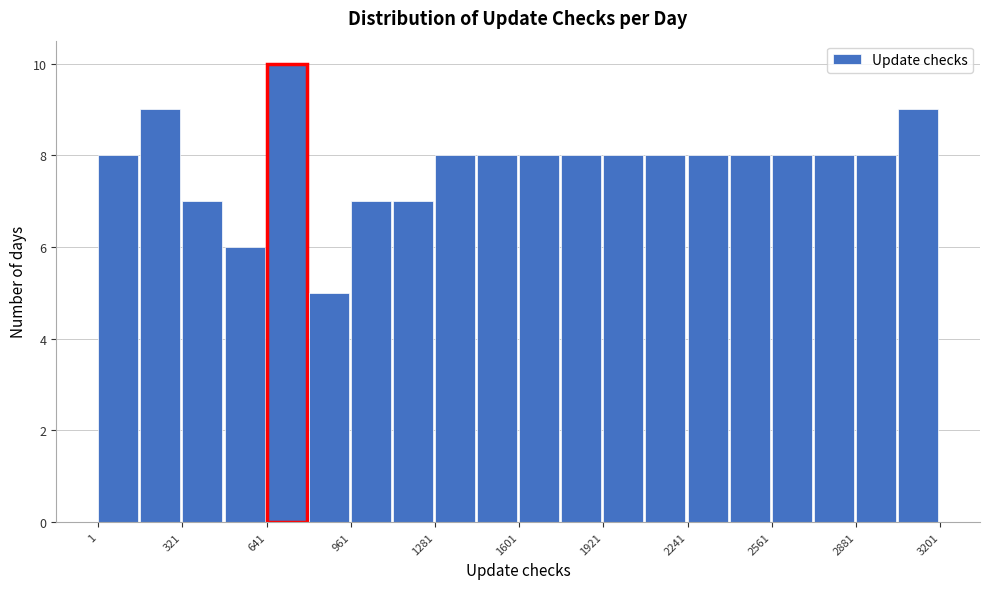

Read against the x-axis, roughly where is the centre of the tallest bar?

700